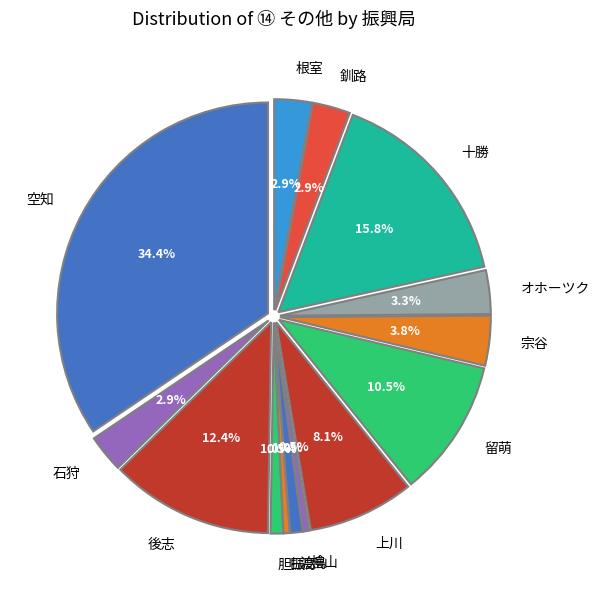

What percentage is NOT represented by 十勝?

84.2%